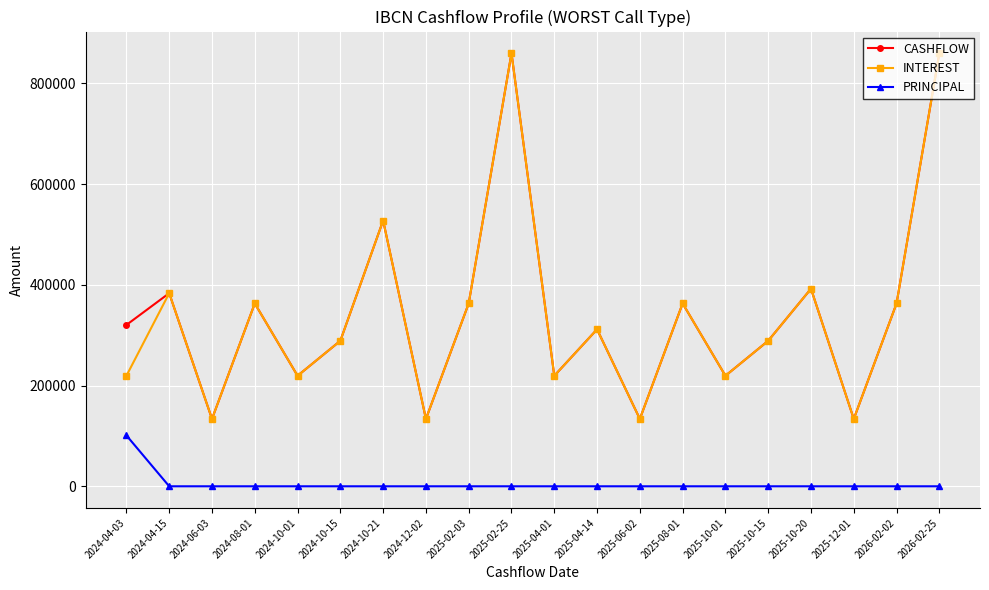

At which label is INTEREST closest to 496629?

2024-10-21